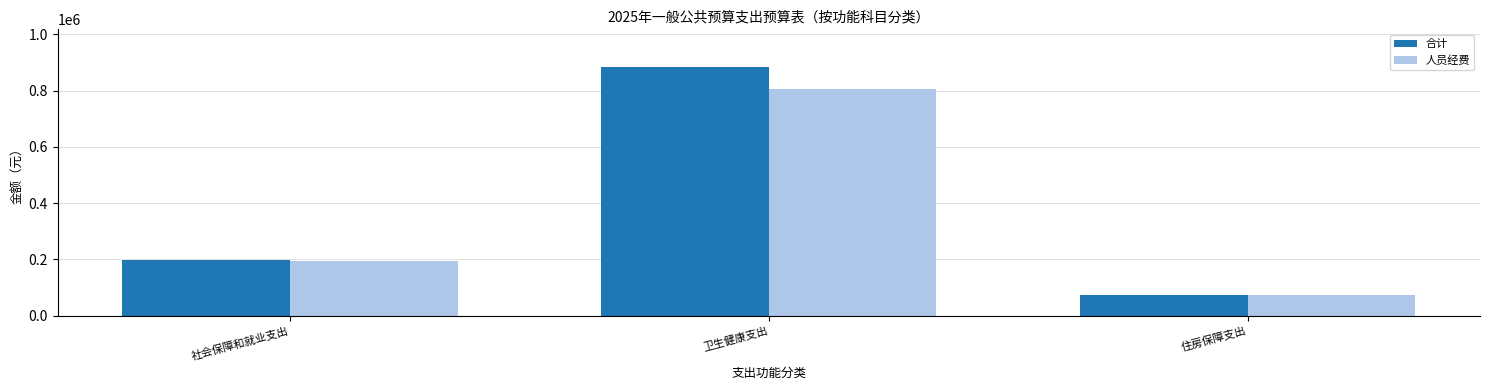

How many data points in 合计 are less than 198036?

1